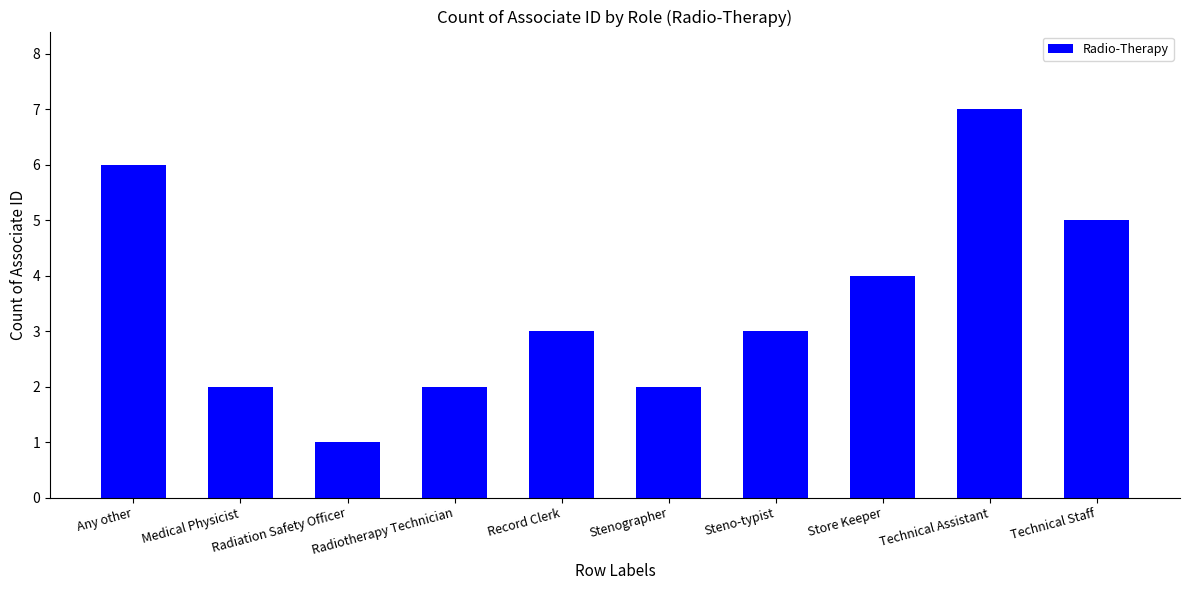

The value at Technical Staff is 5. True or false?

True